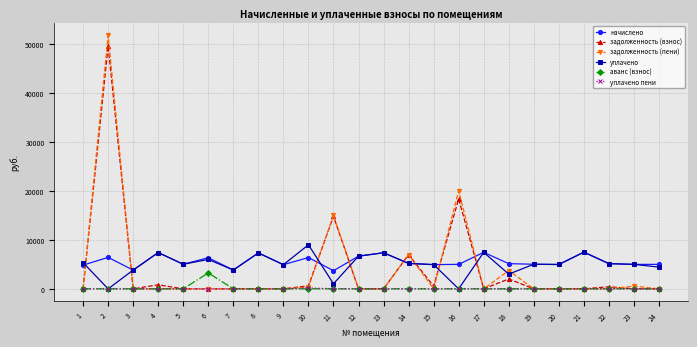

Where is the first local minimum for уплачено?

2